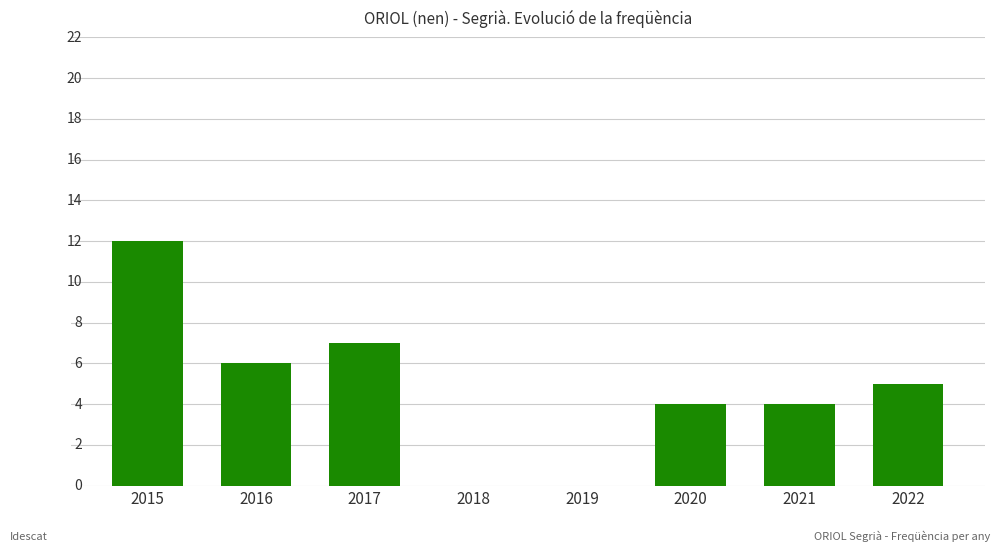

Does the chart contain any negative values?

No